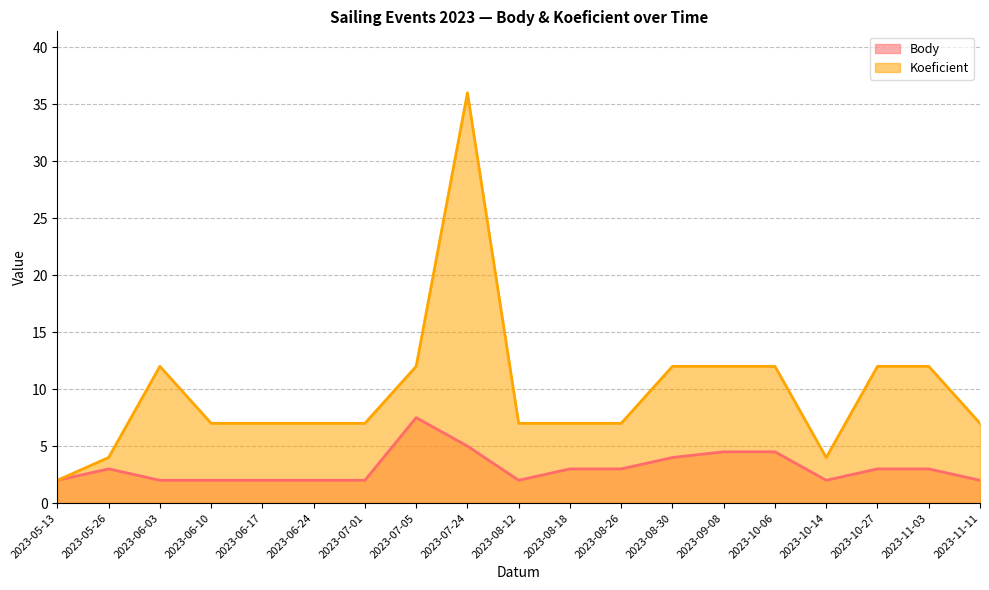

Where is the first local minimum for Koeficient?

2023-10-14